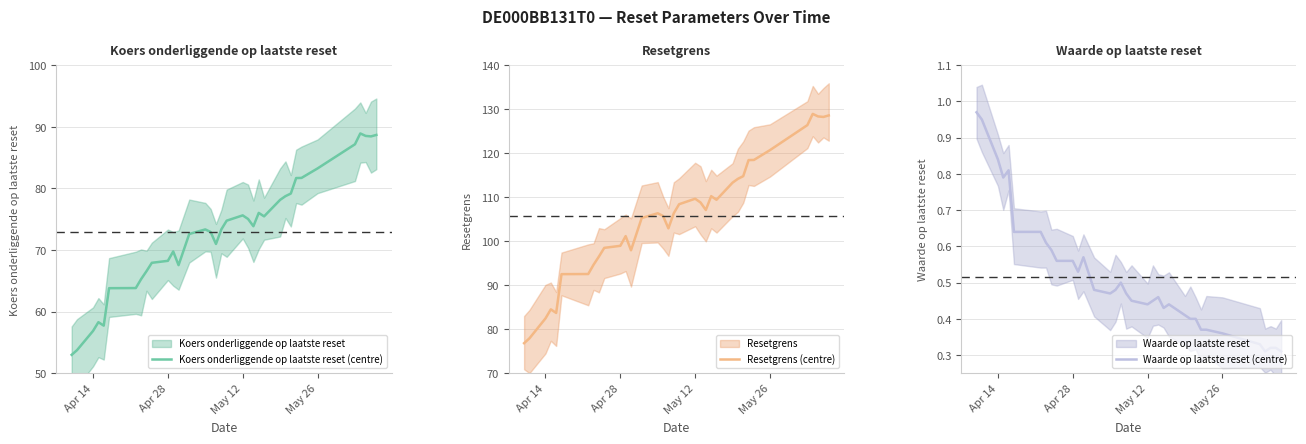

At how many categories does at least one series exceed 105?

21